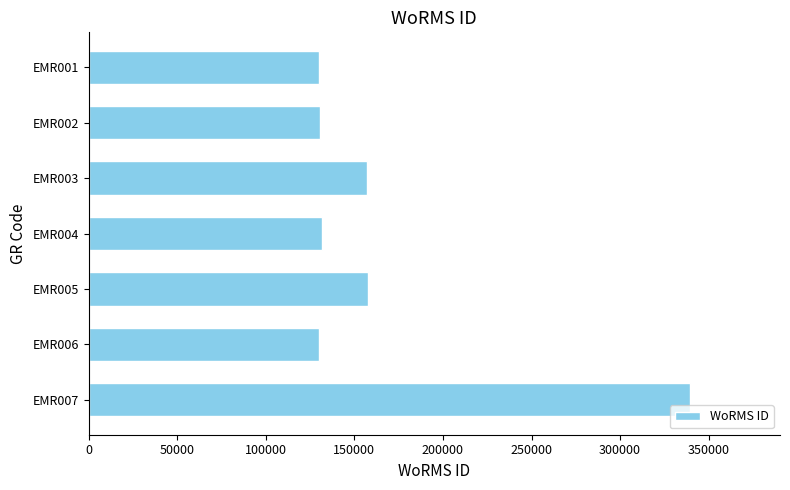

What is the ratio of the value at EMR006 to the value at EMR003?

0.8